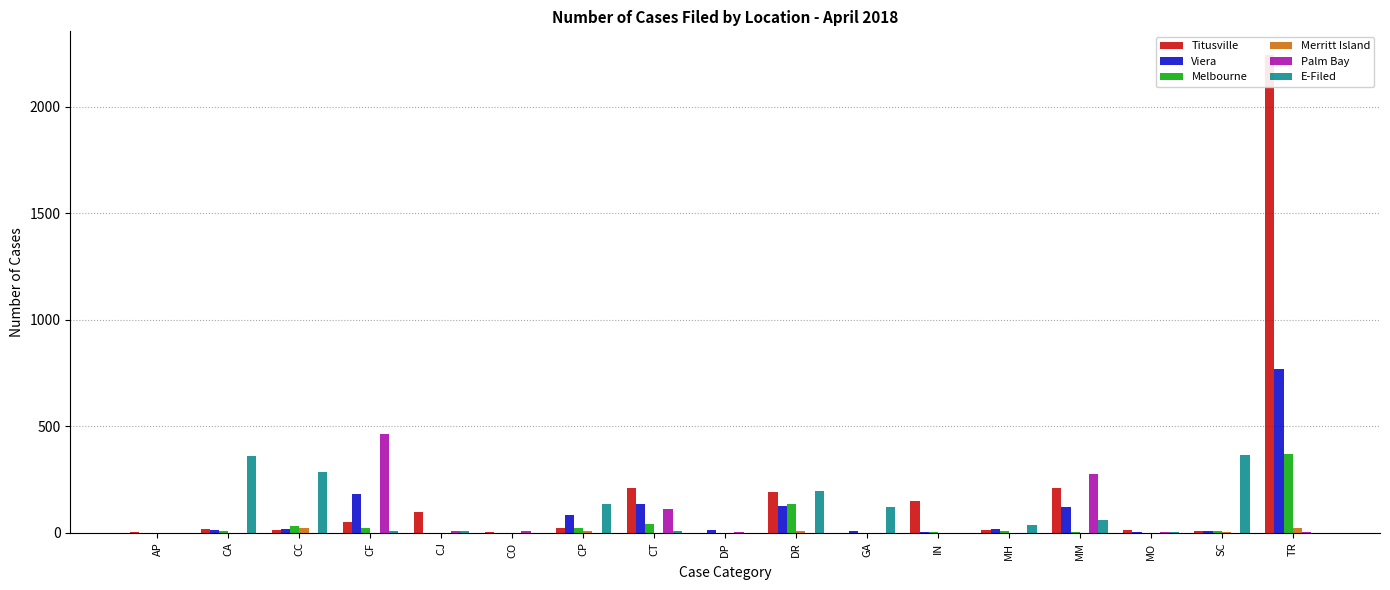

How many Merritt Island values are between 0 and 3?

13